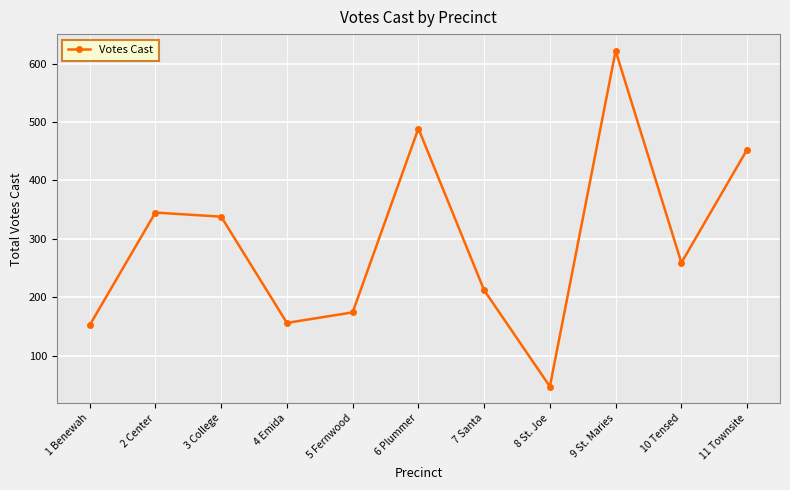

What is the maximum value shown in the chart?

622